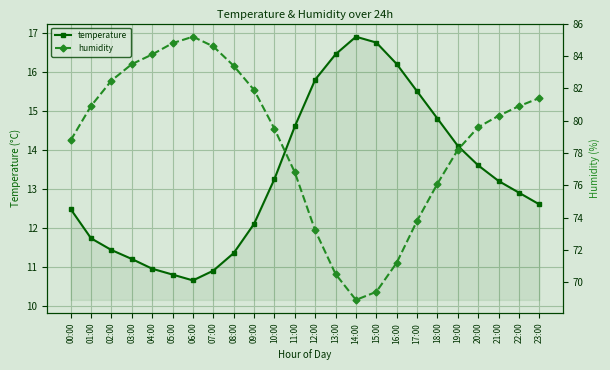

Which series has the largest range (max minus min)?

humidity